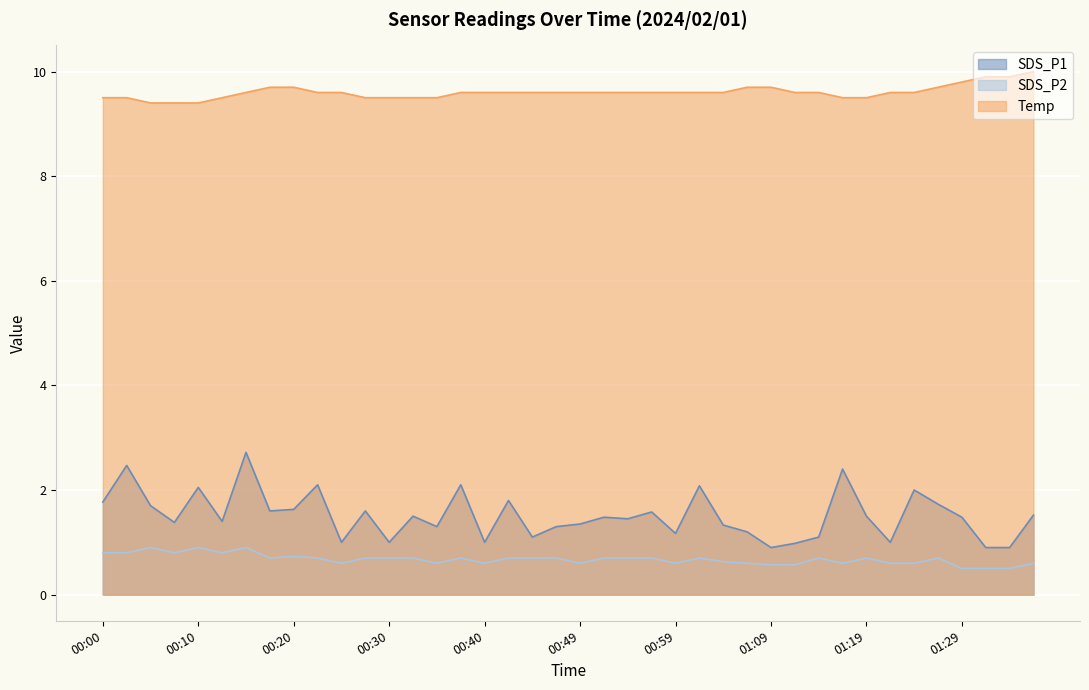

At which category is the sum across all series the highest?

00:15